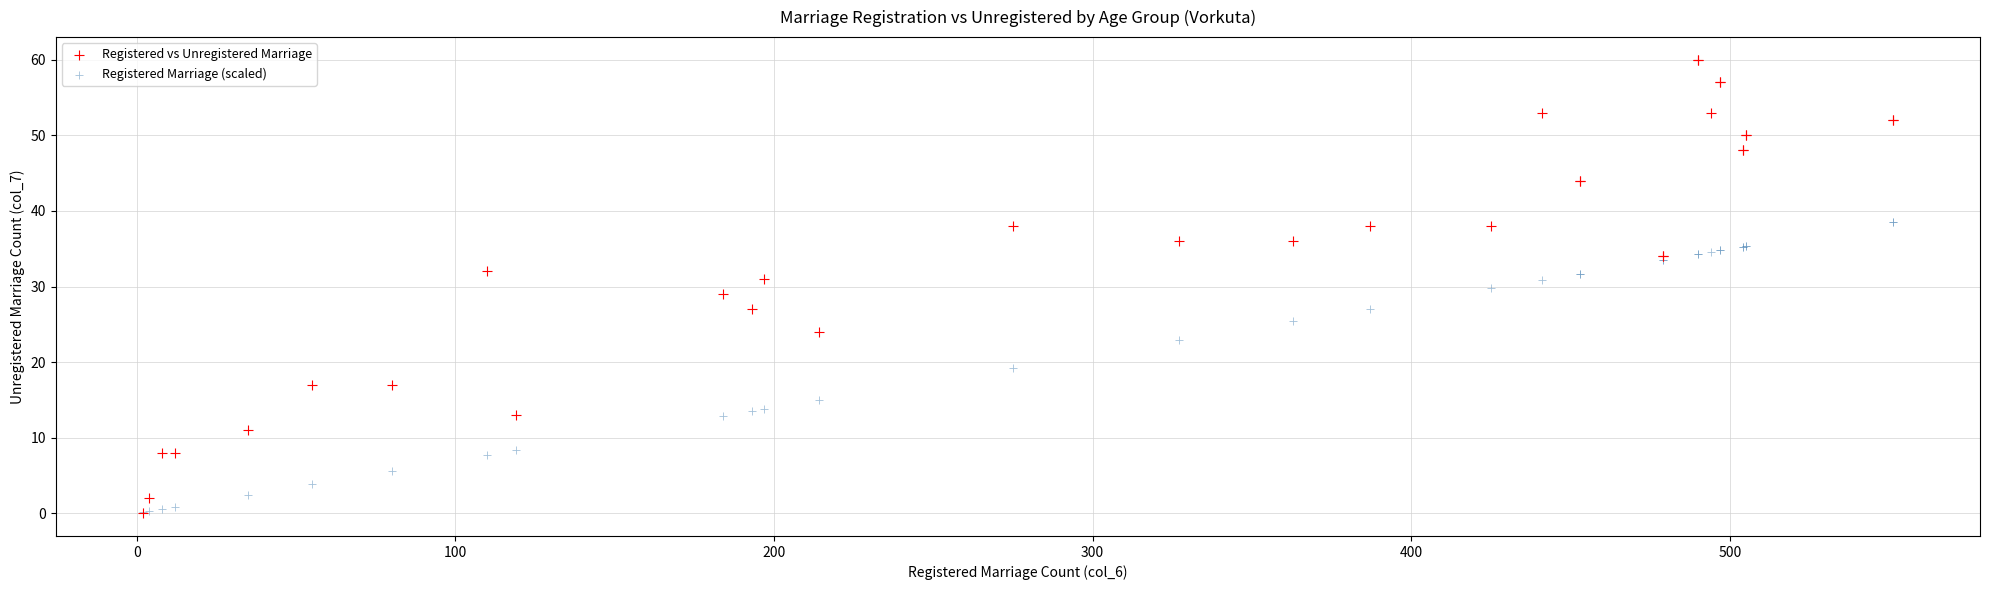

Which series has the largest Y range (max minus min)?

Registered vs Unregistered Marriage